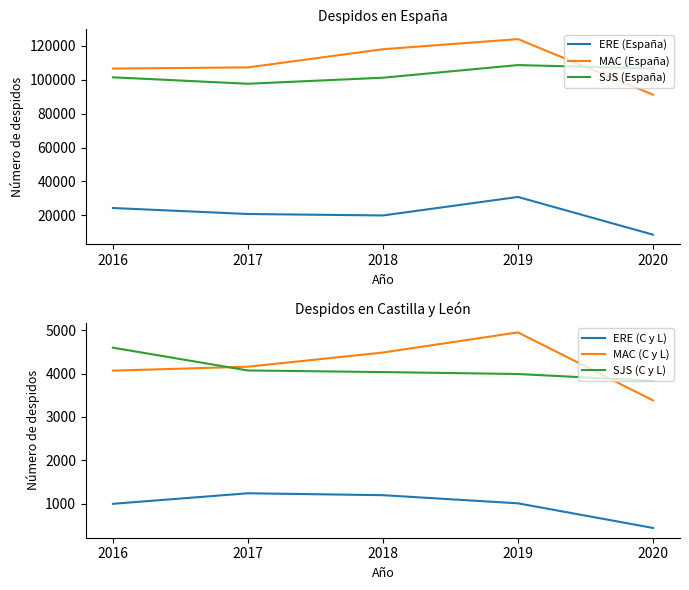

What is the difference between the highest and lowest values at 2020?

106216